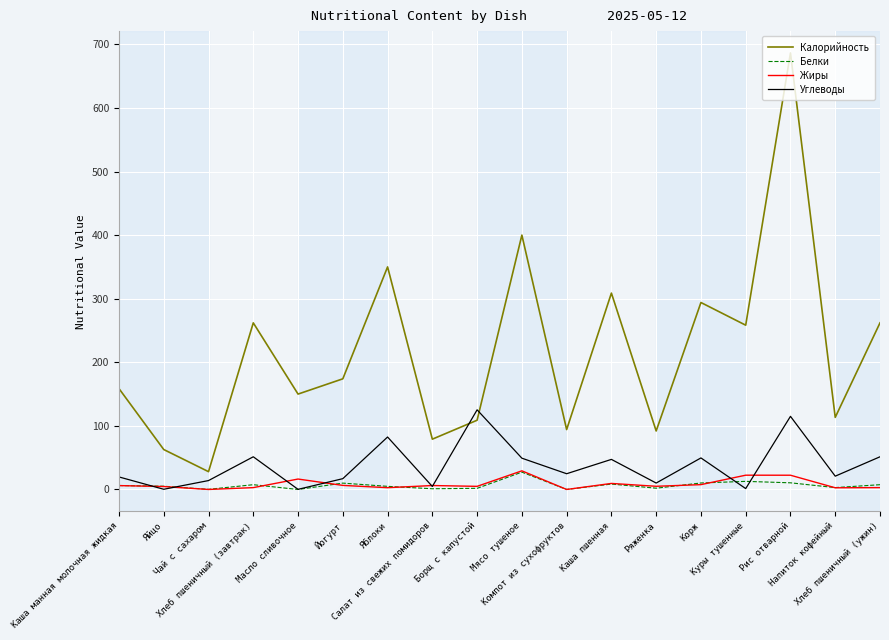

Which series has the widest spread of values?

Калорийность